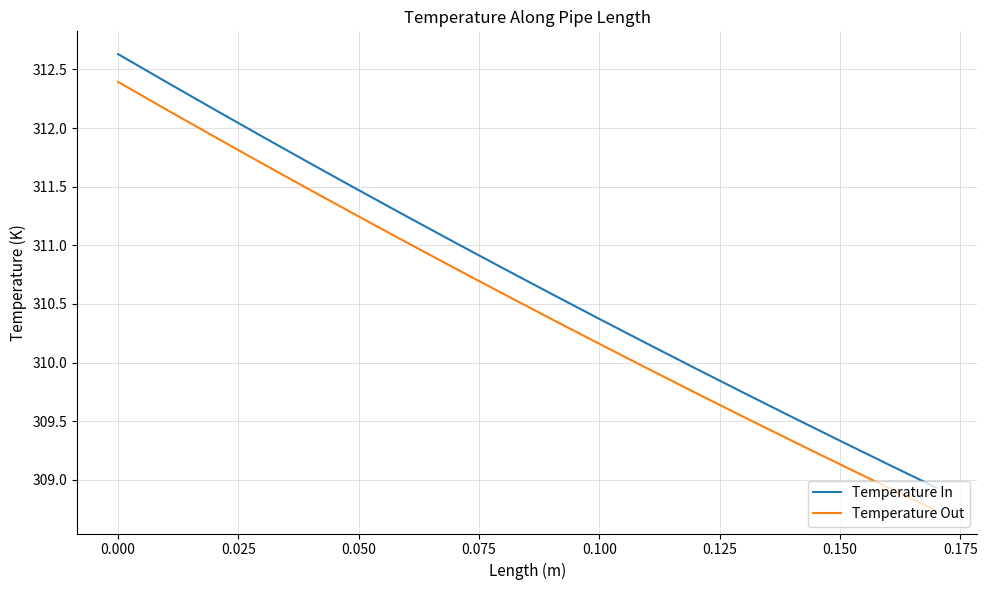

What is the smallest value displayed?

308.7